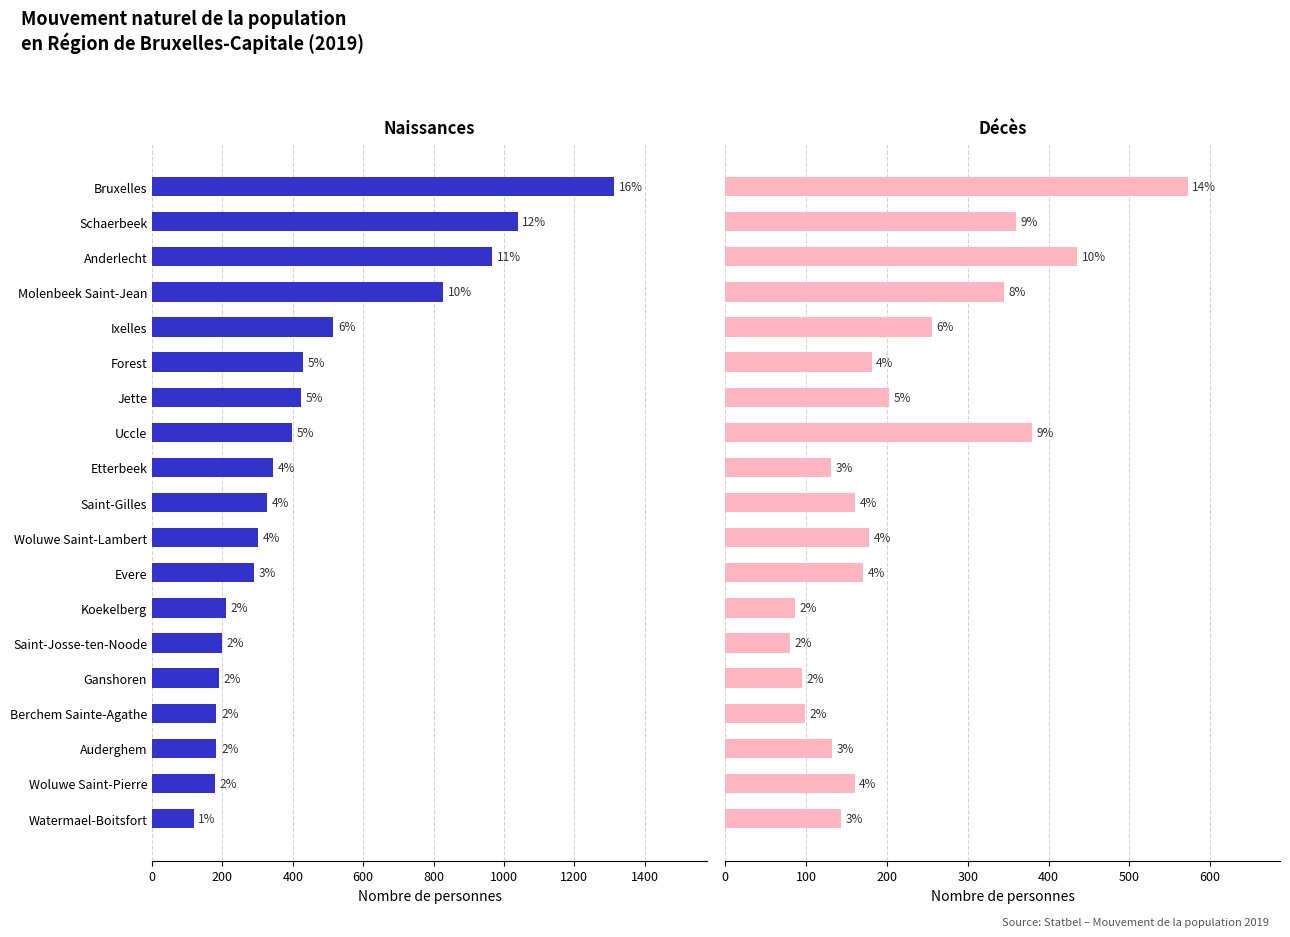

List the series in order of their overall mean, highest first.

Naissances, Décès